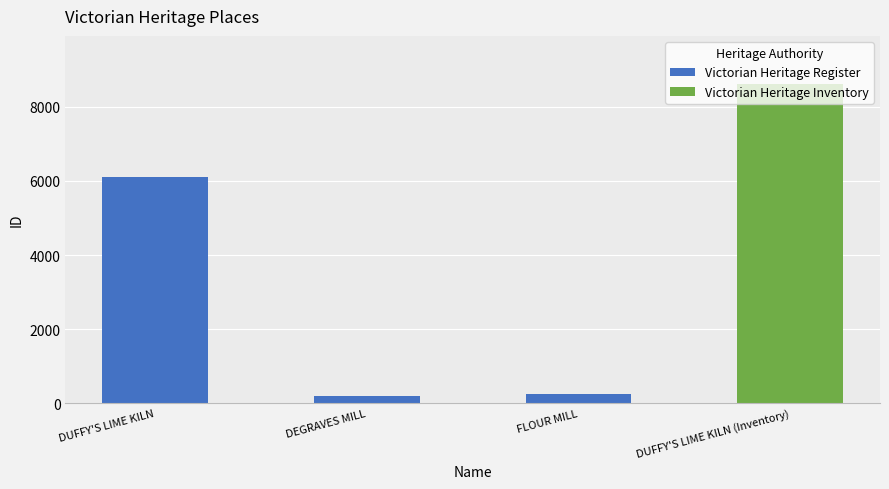

Where is the data nearest to the value 4414?

DUFFY'S LIME KILN